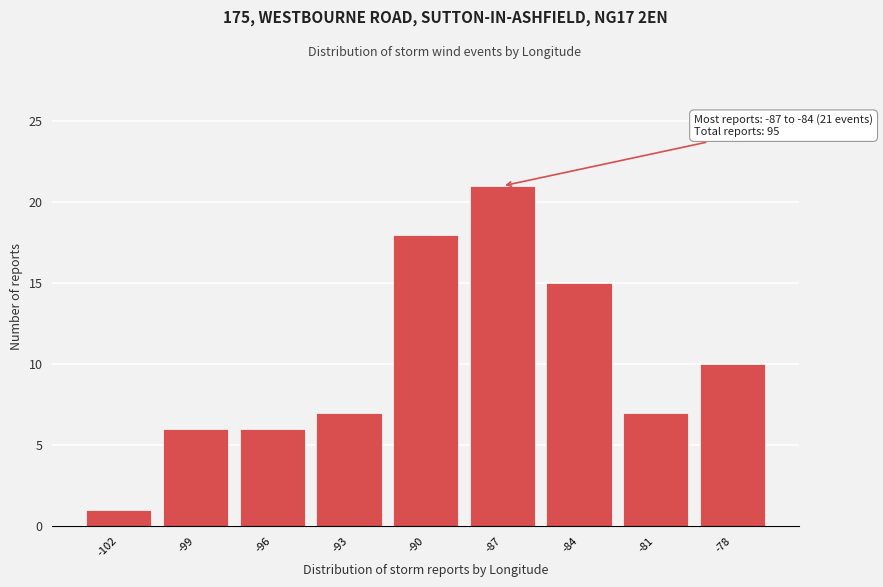

Reading left to right, transcribe all the data shown in this chart.

1	6	6	7	18	21	15	7	10